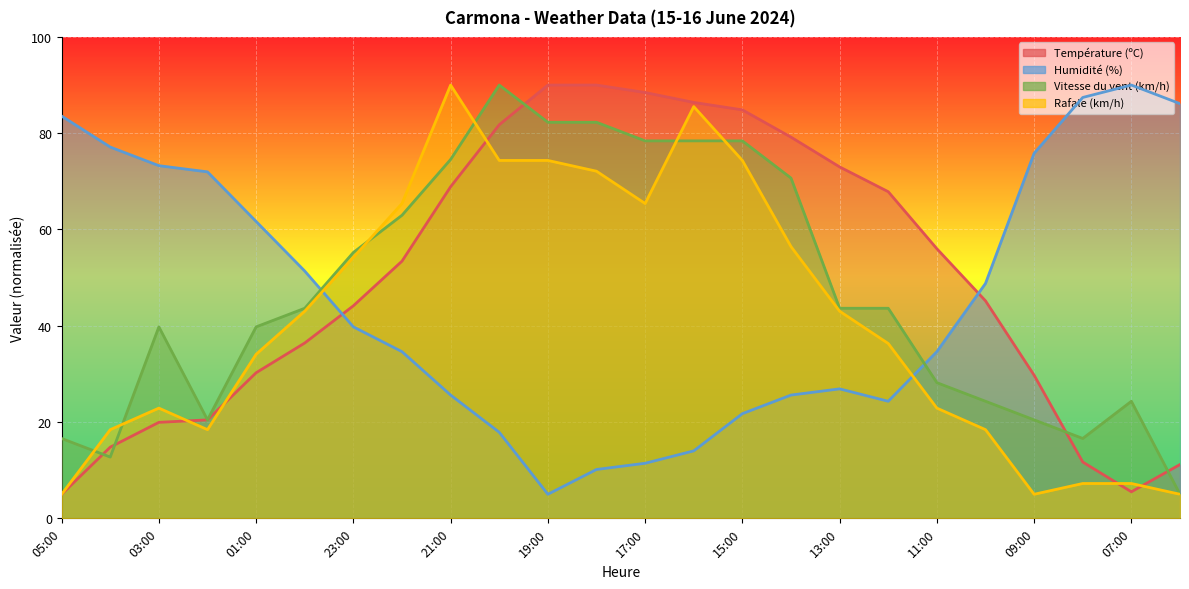

What is the value of the Rafale (km/h) point at the 20th from the left?

18.4